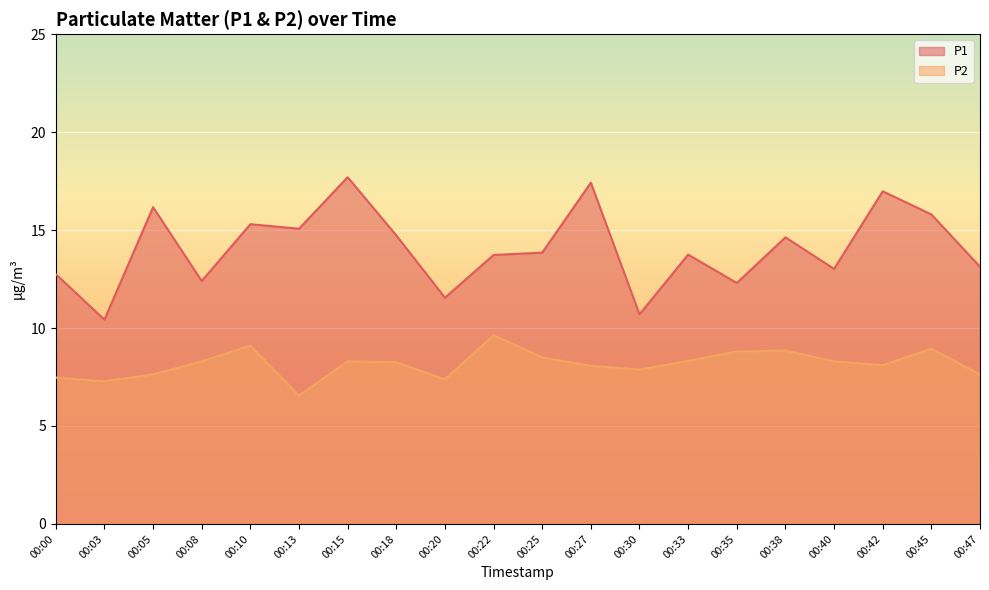

What are all the series names shown in the legend?

P1, P2